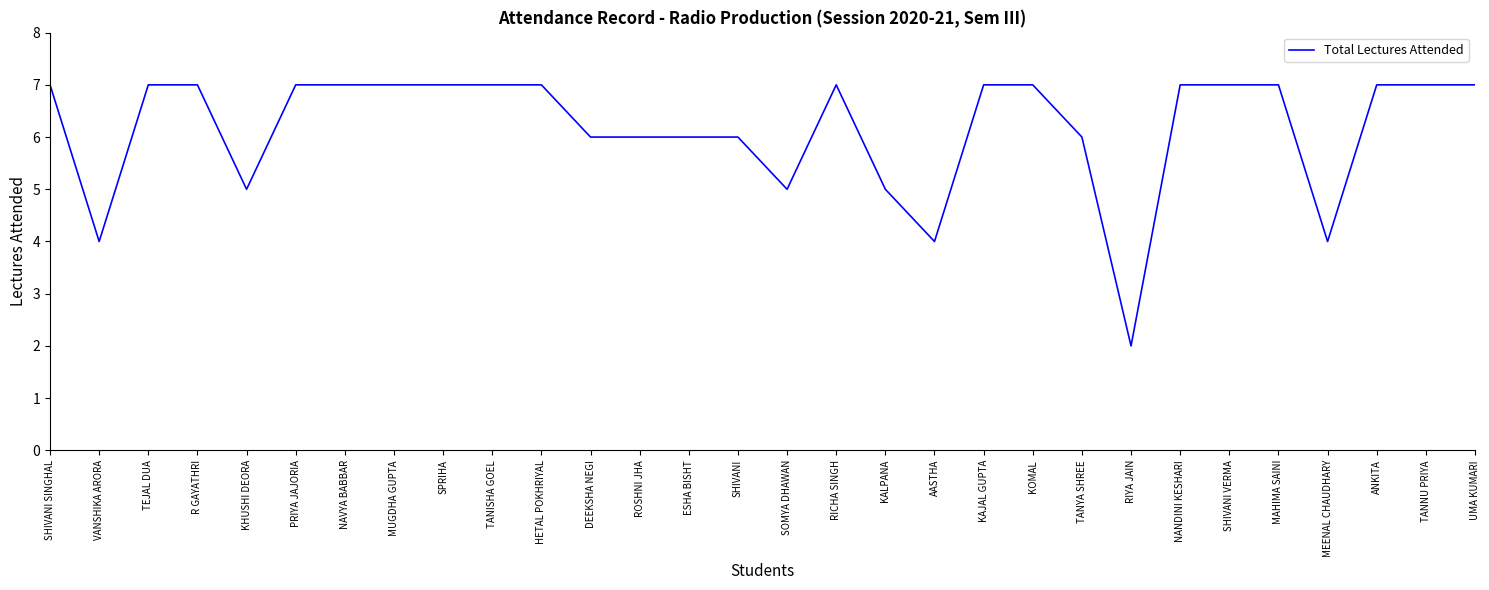

Between MUGDHA GUPTA and MEENAL CHAUDHARY, which is larger?

MUGDHA GUPTA